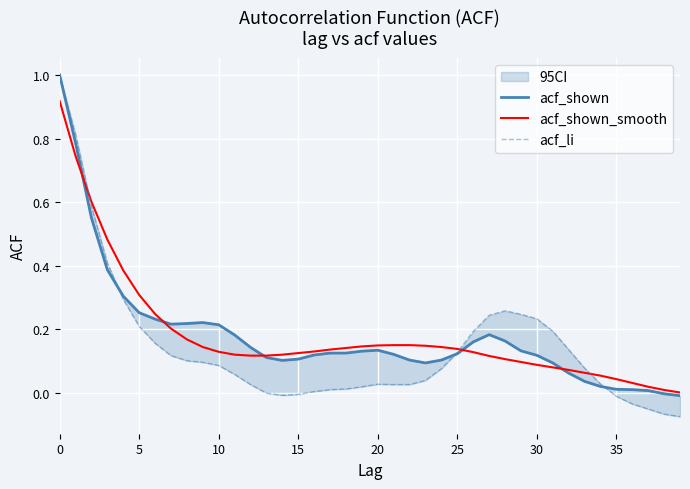

True or false: acf_li has more than 0 interior local peaks.

True